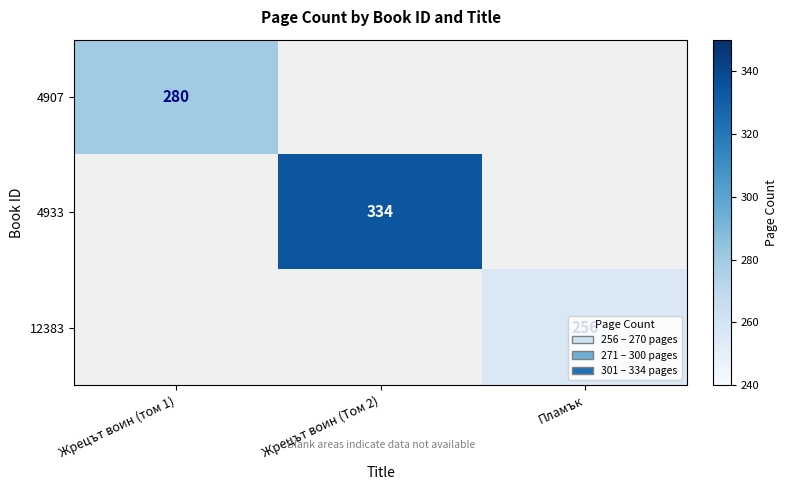

Count the number of data series in this chart.

3